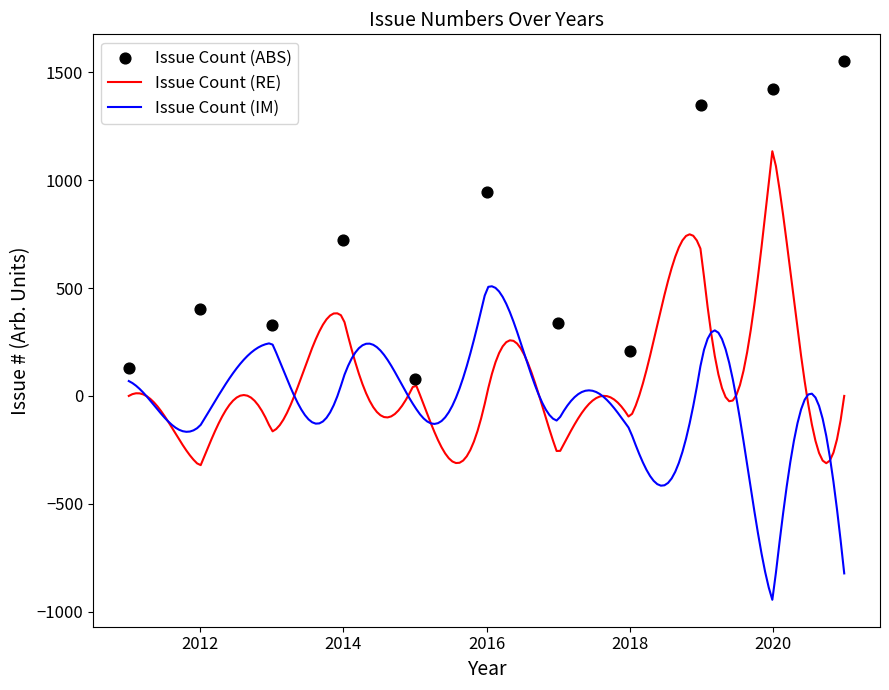

What are all the series names shown in the legend?

Issue Count (ABS), Issue Count (RE), Issue Count (IM)